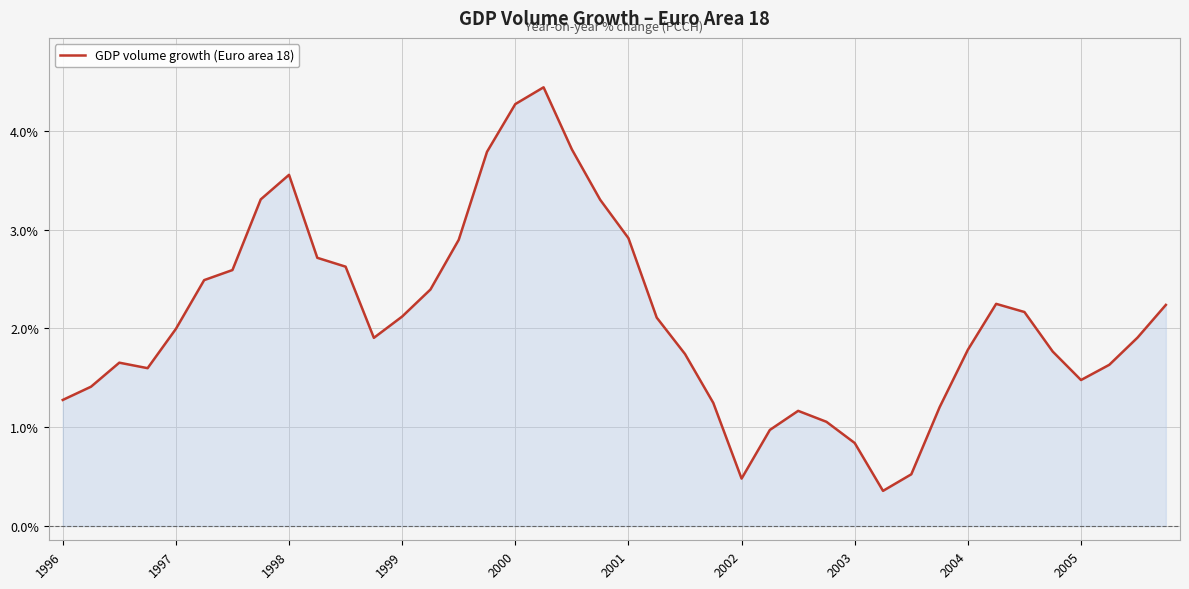

What is the difference between the maximum and minimum values?

4.1